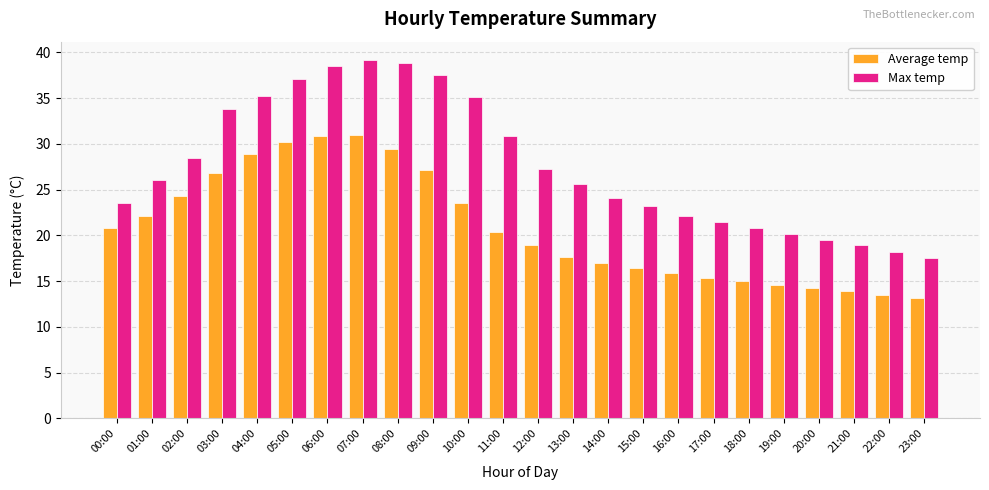

How many distinct data groups are displayed?

2